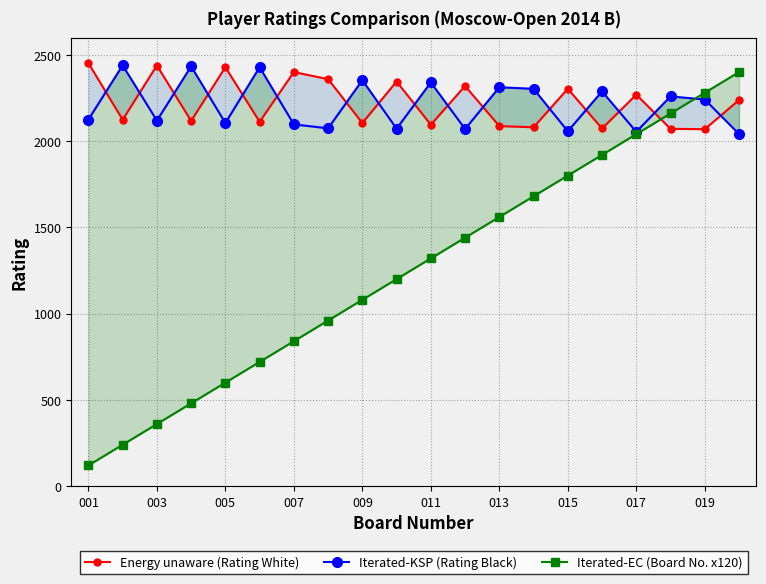

Which series ends up on top after the final intersection of Iterated-EC (Board No. x120) and Energy unaware (Rating White)?

Iterated-EC (Board No. x120)